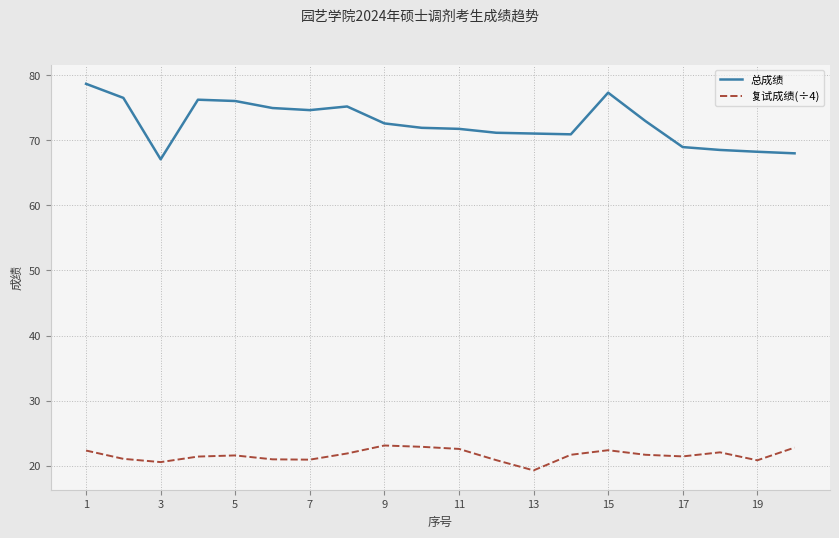

Which series has the widest spread of values?

总成绩